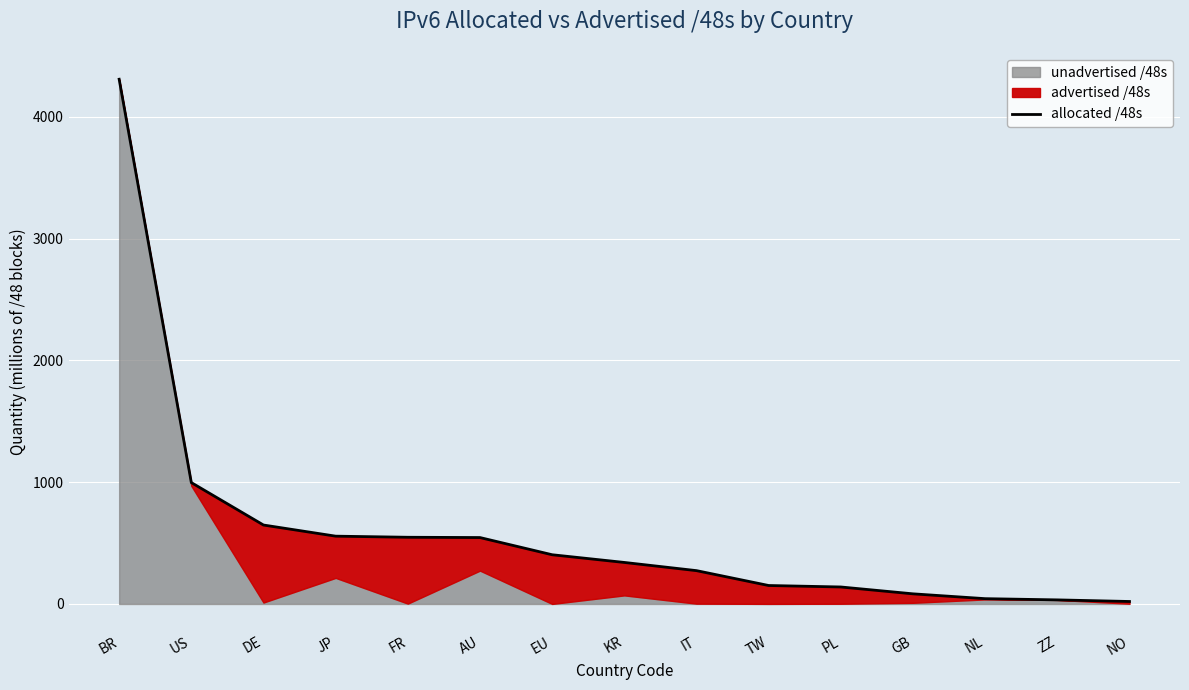

What is the label of the 9th point from the right?

EU